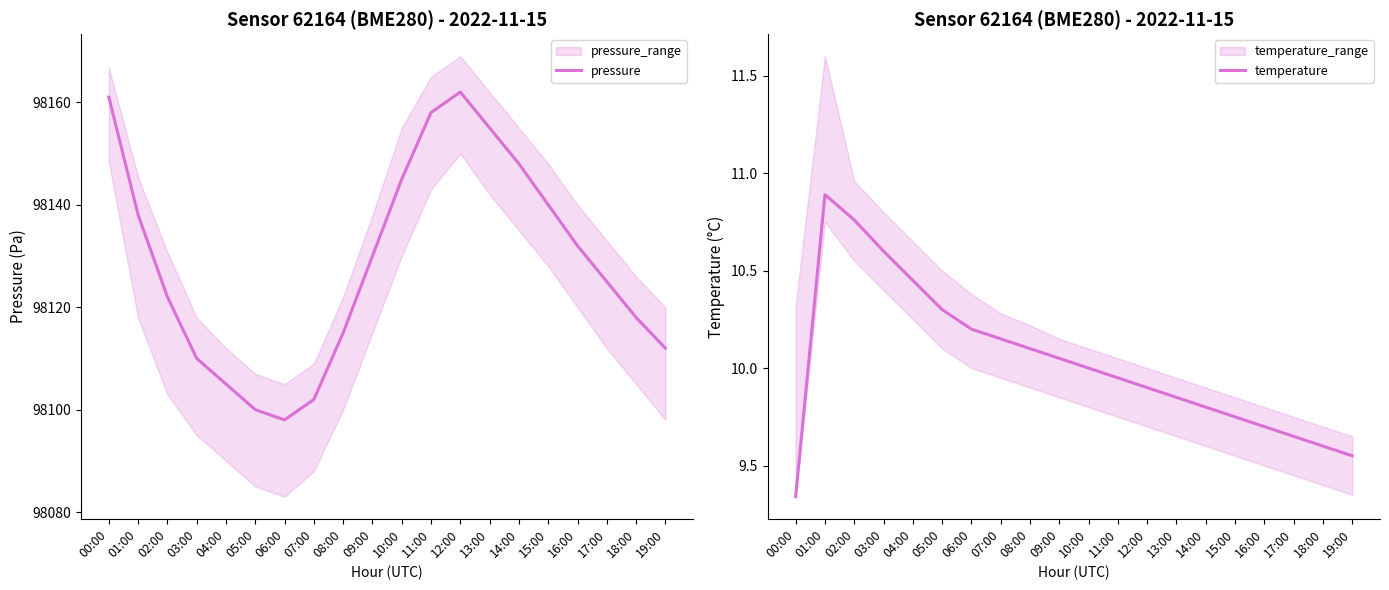

Rank the series at 19:00 from highest to lowest value.

pressure, temperature